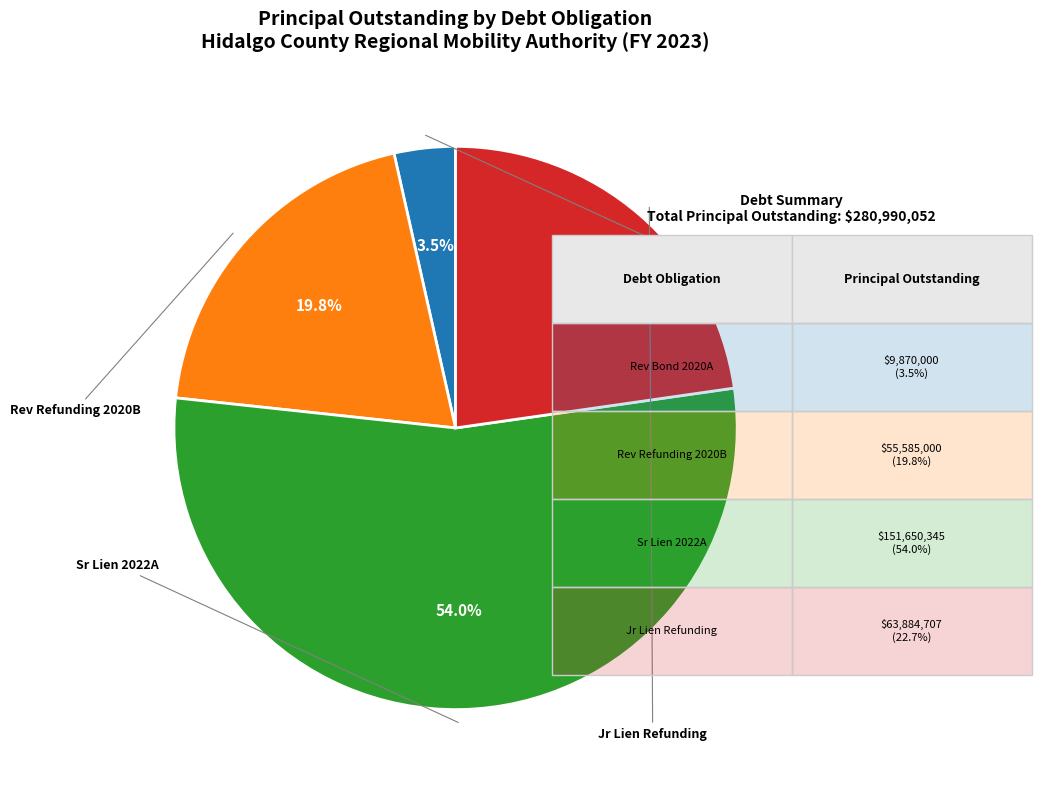

Does any single category account for the majority?

Yes